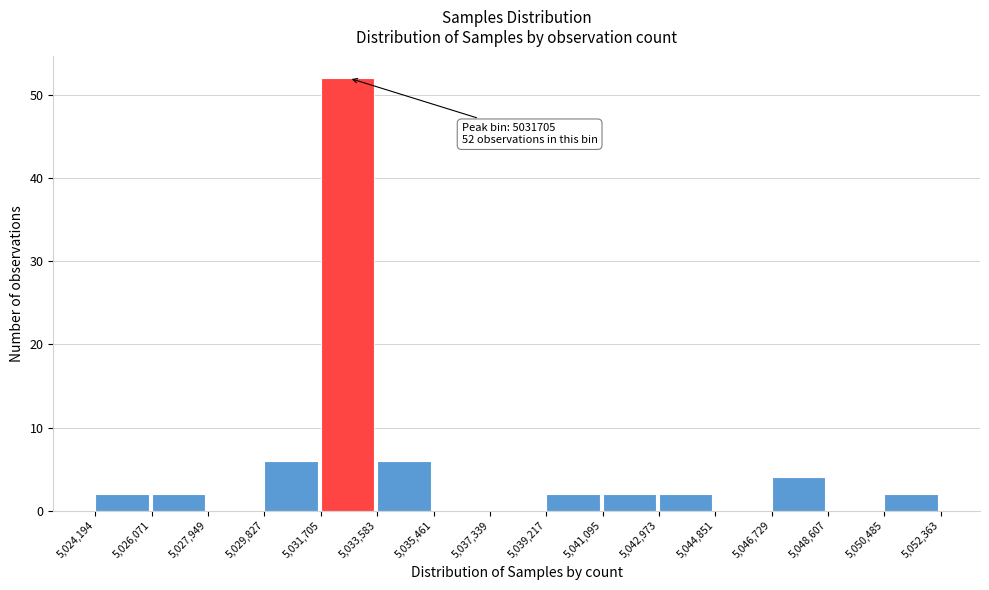

Over which range of the x-axis is the bar tallest?

5,031,705 to 5,033,583